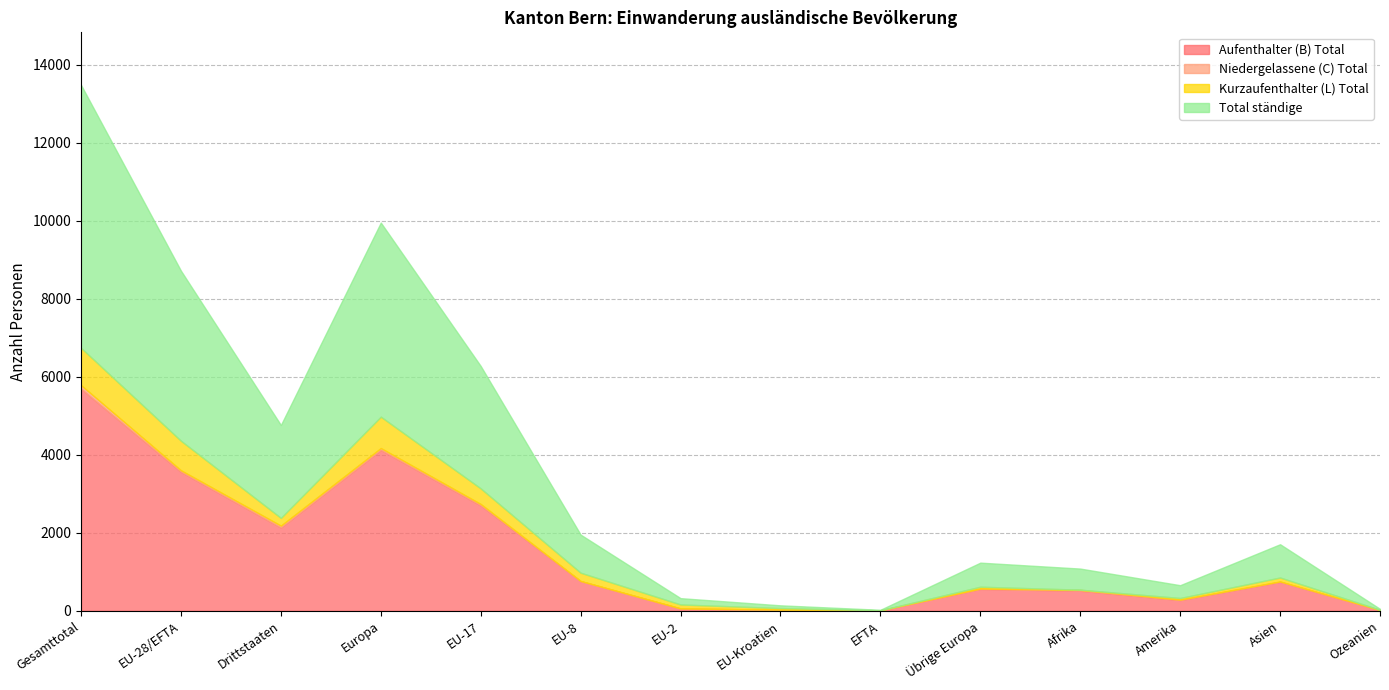

Between Asien and Gesamttotal, which is larger?

Gesamttotal